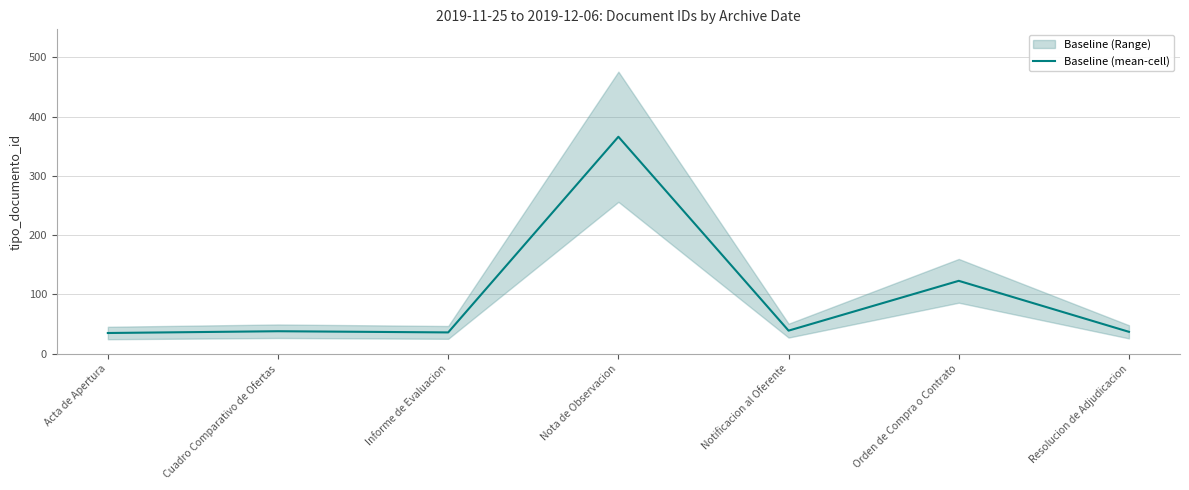

What position from the left is Cuadro Comparativo de Ofertas?

2